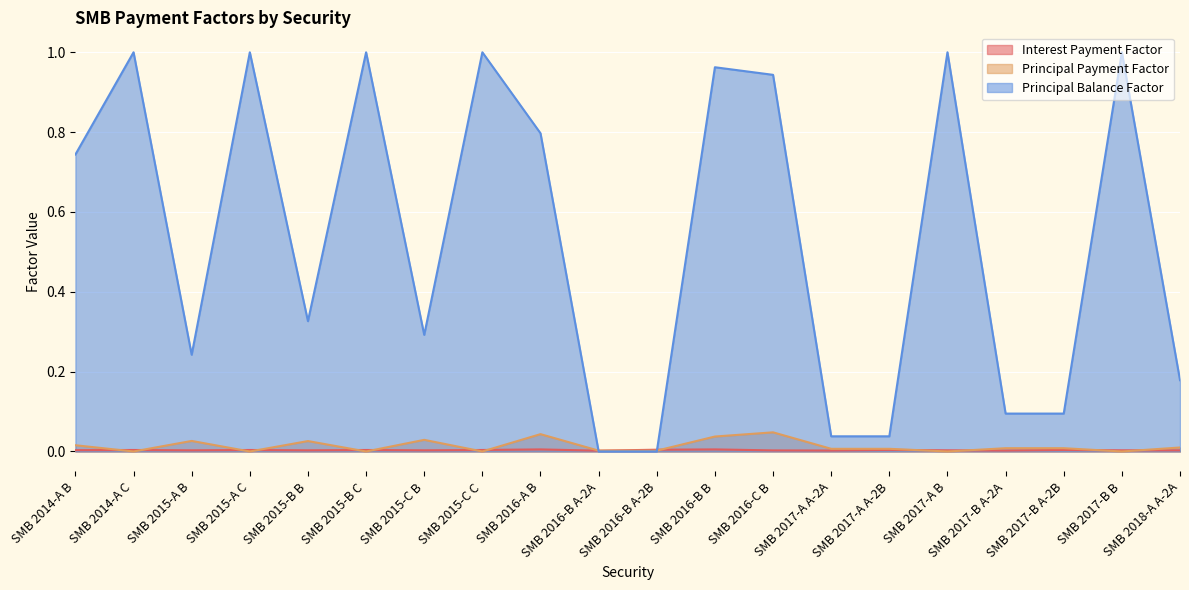

True or false: Principal Balance Factor and Principal Payment Factor cross at least once.

True